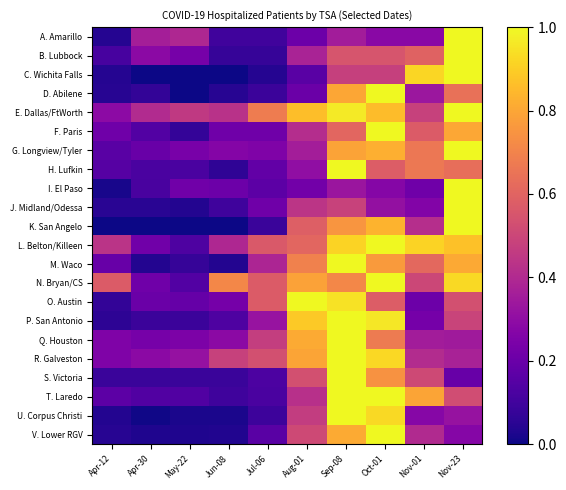

At which category is the sum across all series the highest?

Sep-08